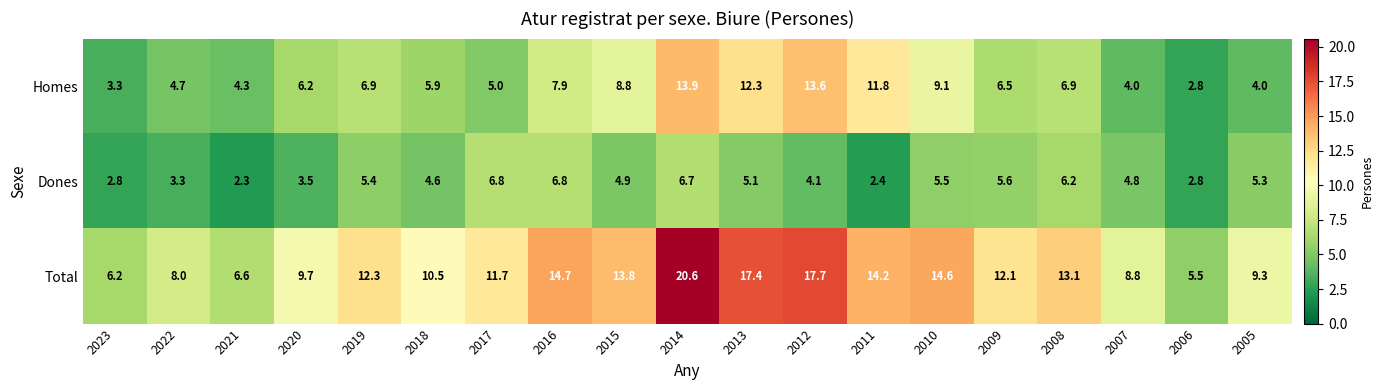

Which category has the highest value across all series?

2014